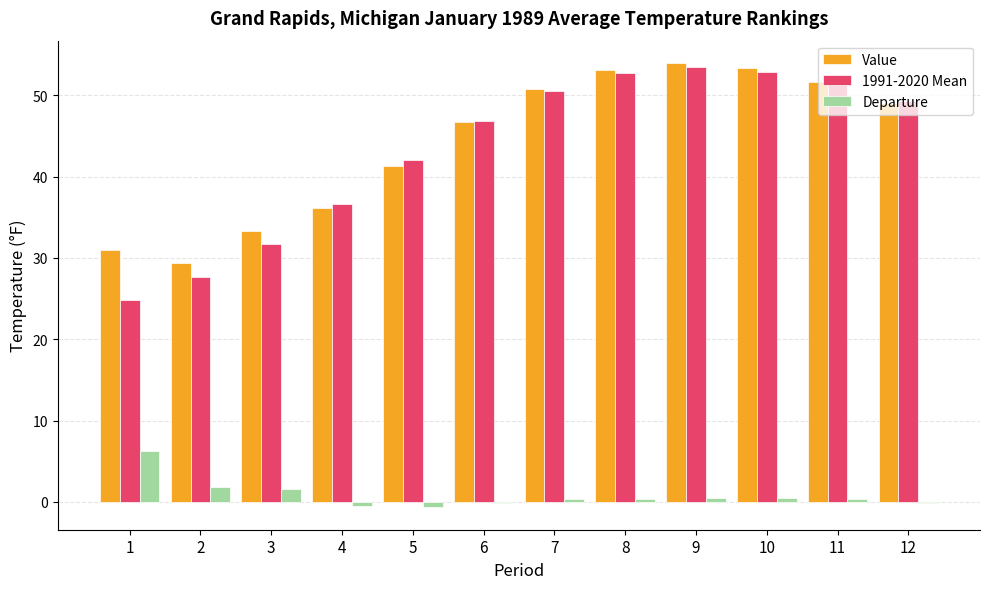

Does the chart contain stacked bars?

No